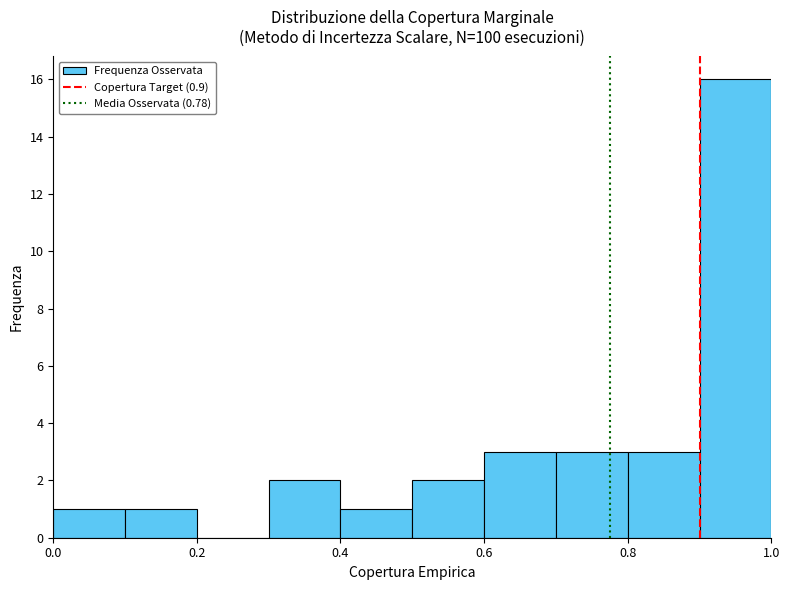

Which range on the x-axis has the tallest bar?

0.9 to 1.0